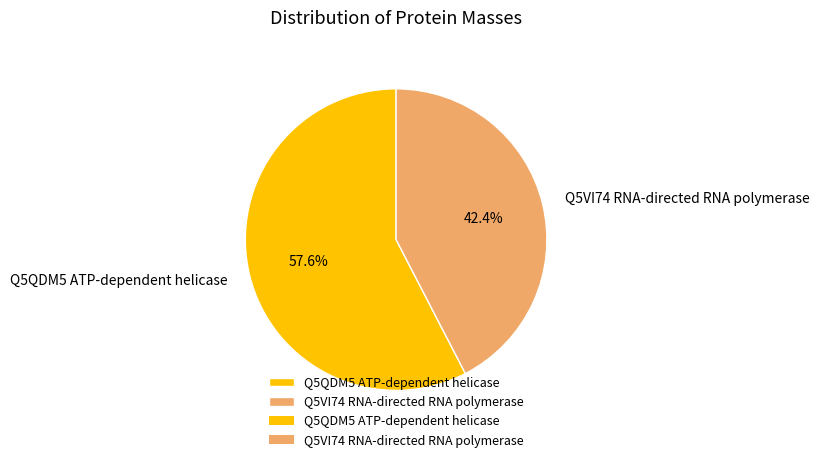

Combined, do Q5QDM5 ATP-dependent helicase and Q5VI74 RNA-directed RNA polymerase account for over 50%?

Yes